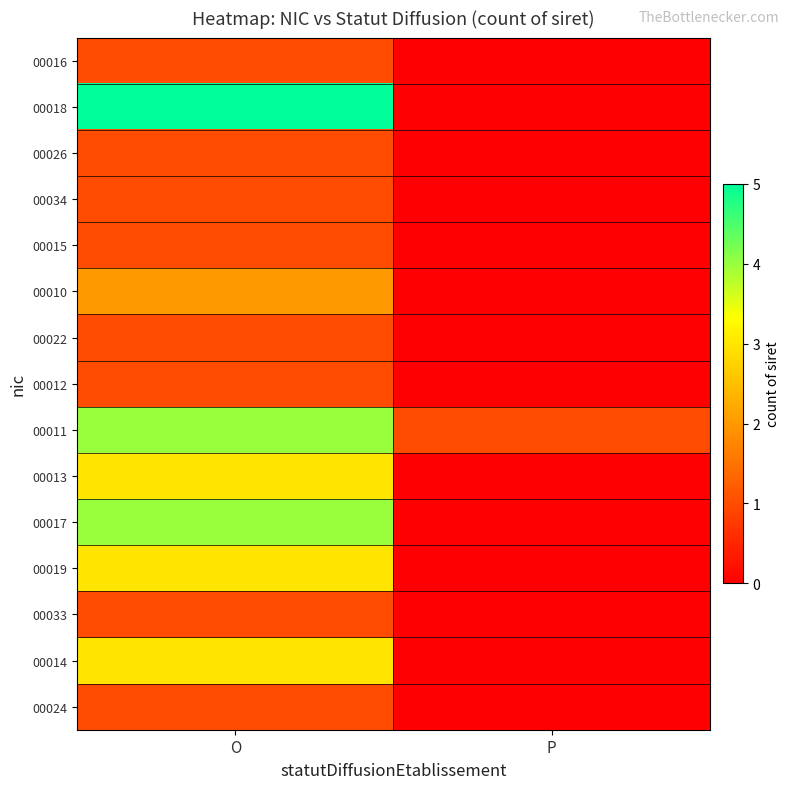

How many series are shown in this chart?

15